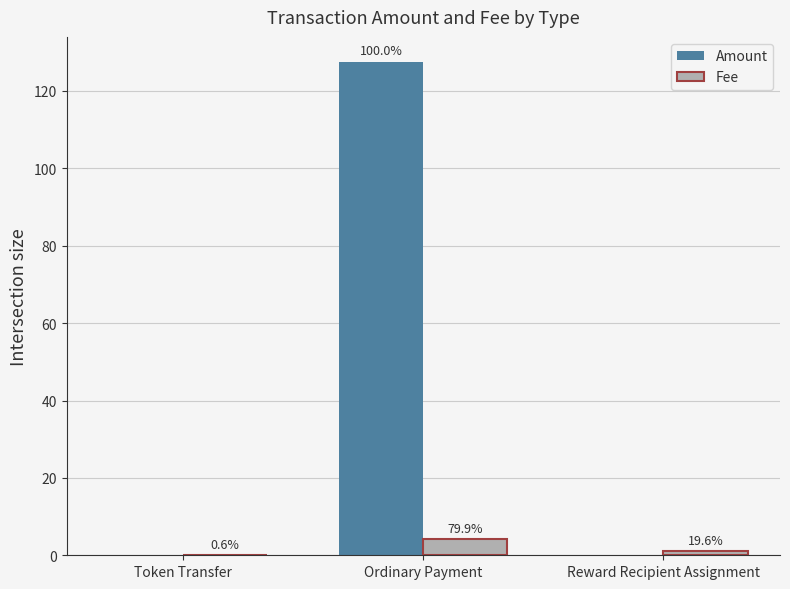

List the series in order of their overall mean, highest first.

Amount, Fee